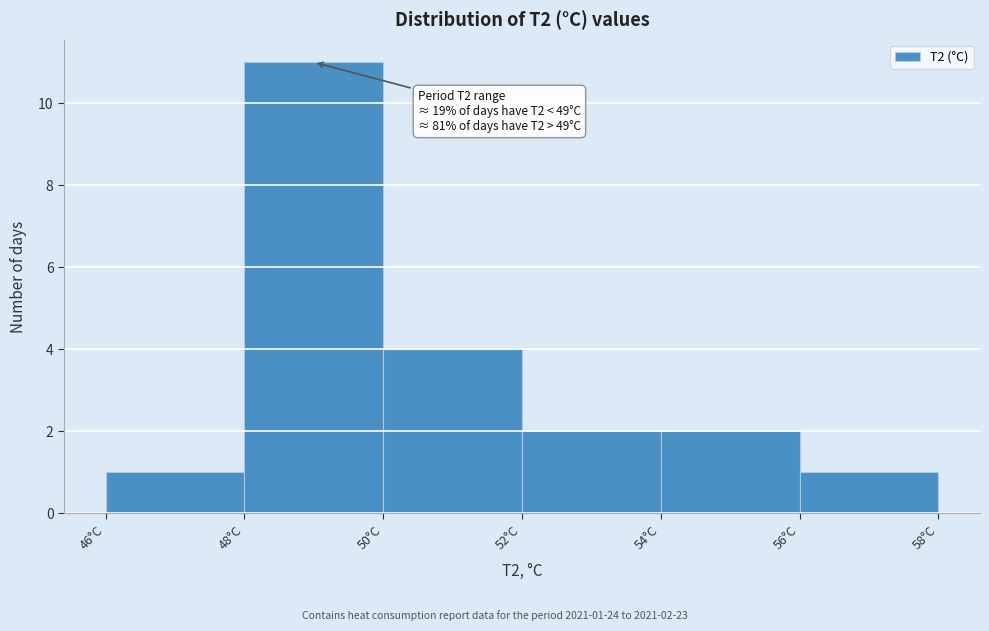

Over which range of the x-axis is the bar tallest?

48 to 50